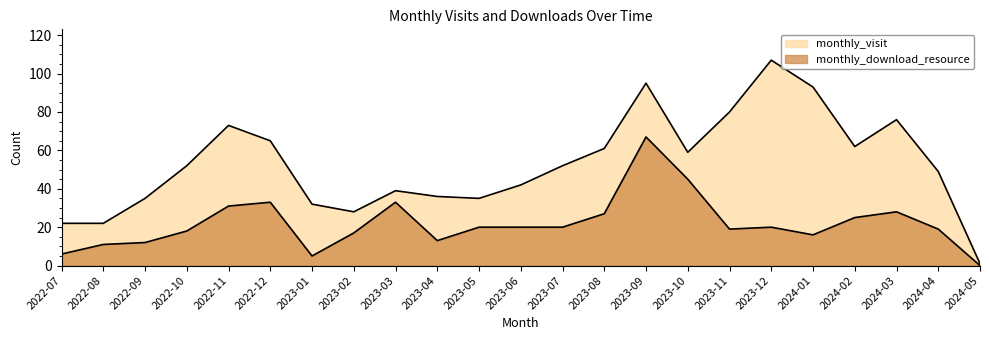

What is the average value of the monthly_visit series?

53